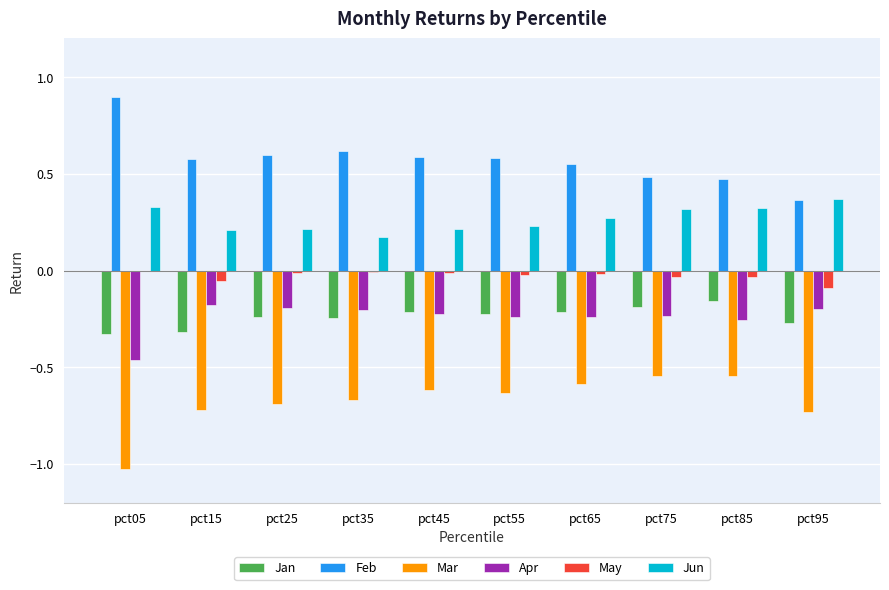

Is the value of Jun at pct45 greater than the value of Mar at pct95?

Yes